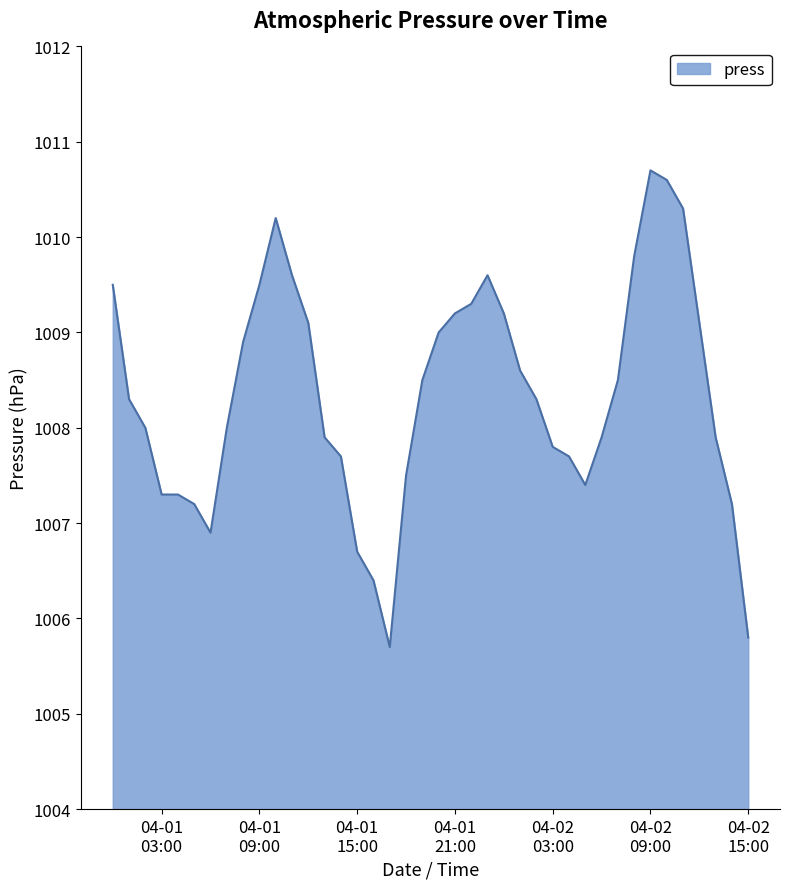

Reading left to right, extract all data points from this chart.

1009.5	1008.3	1008.0	1007.3	1007.3	1007.2	1006.9	1008.0	1008.9	1009.5	1010.2	1009.6	1009.1	1007.9	1007.7	1006.7	1006.4	1005.7	1007.5	1008.5	1009.0	1009.2	1009.3	1009.6	1009.2	1008.6	1008.3	1007.8	1007.7	1007.4	1007.9	1008.5	1009.8	1010.7	1010.6	1010.3	1009.1	1007.9	1007.2	1005.8